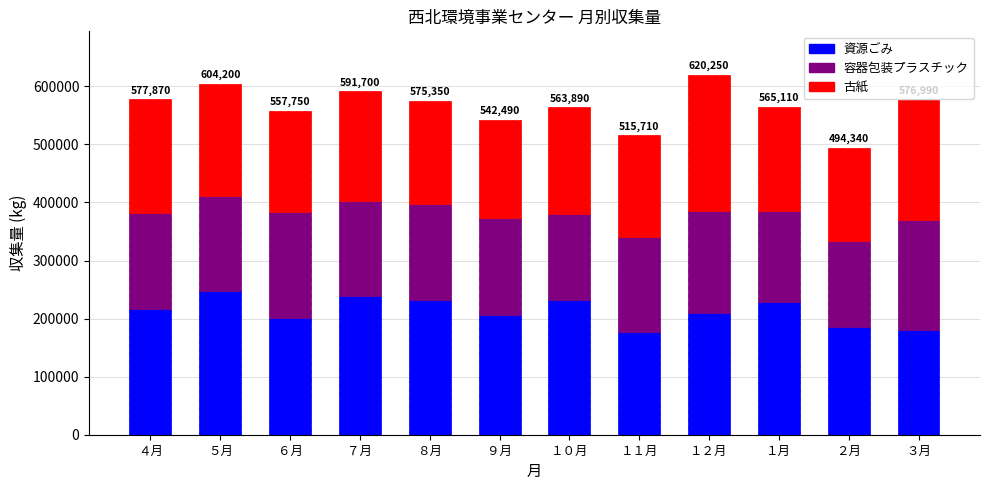

How many data points does each series have?

12